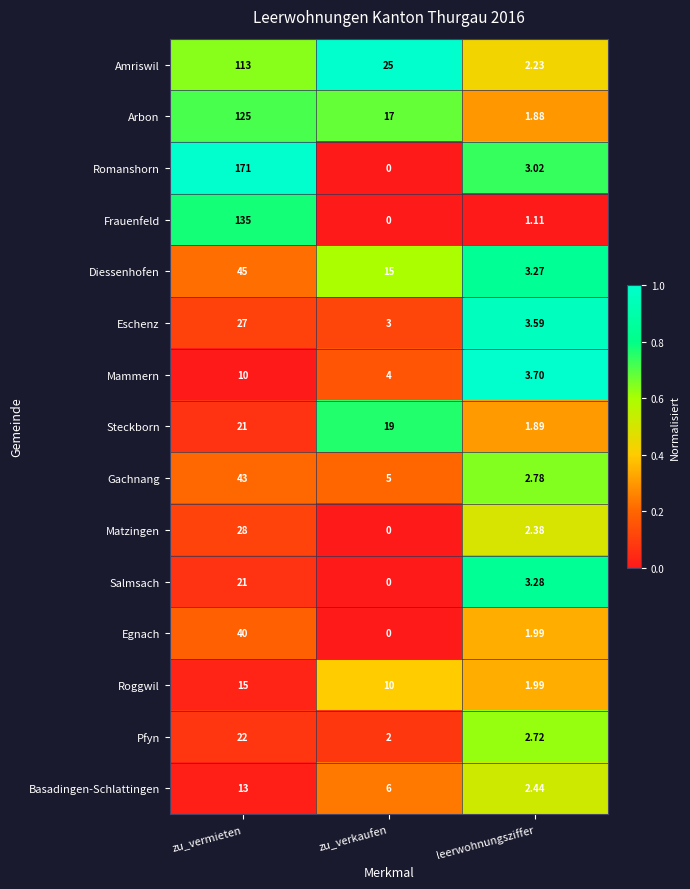

At which category does the chart reach its minimum across all series?

zu_verkaufen